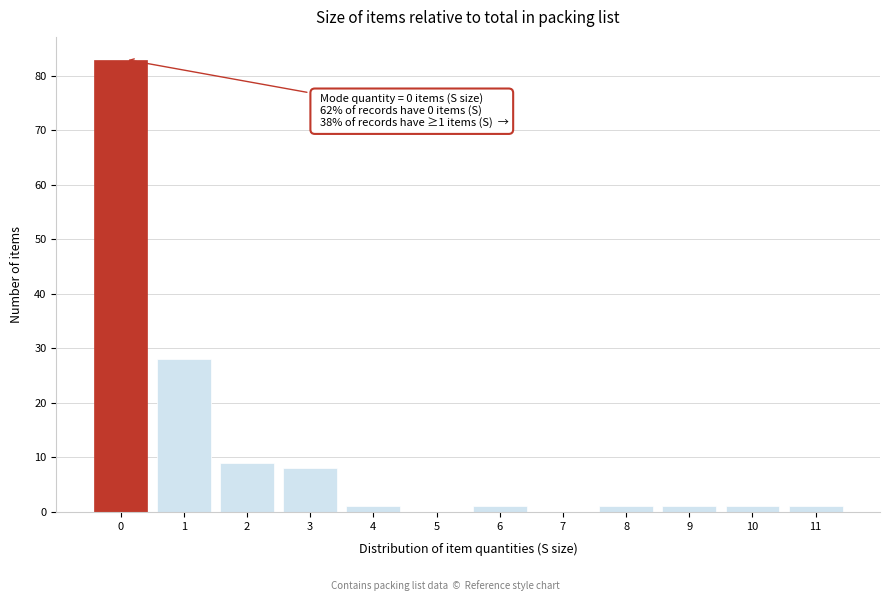

Reading left to right, transcribe all the data shown in this chart.

0=83	1=28	2=9	3=8	4=1	5=0	6=1	7=0	8=1	9=1	10=1	11=1